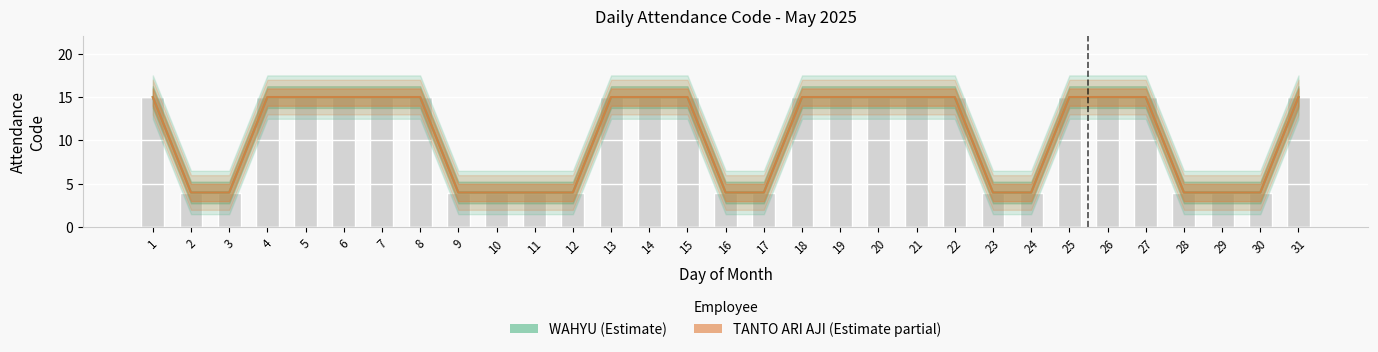

At which category is the sum across all series the highest?

1